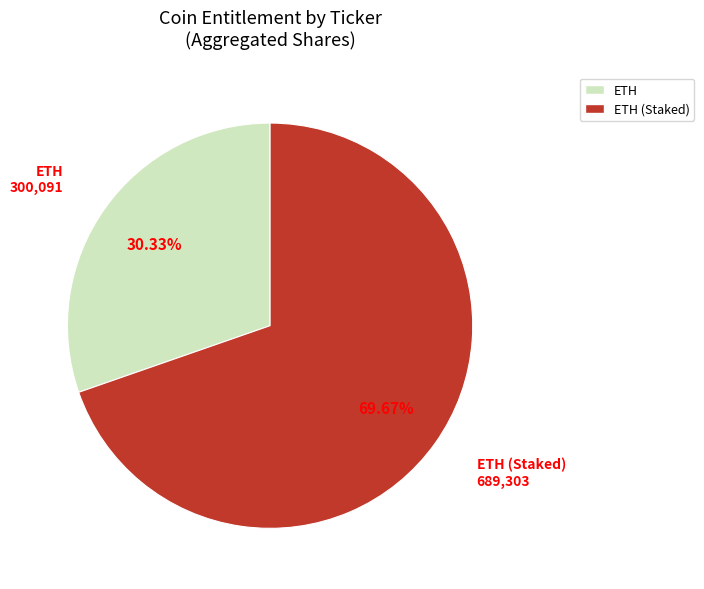

Does ETH account for over 50% of the chart?

No